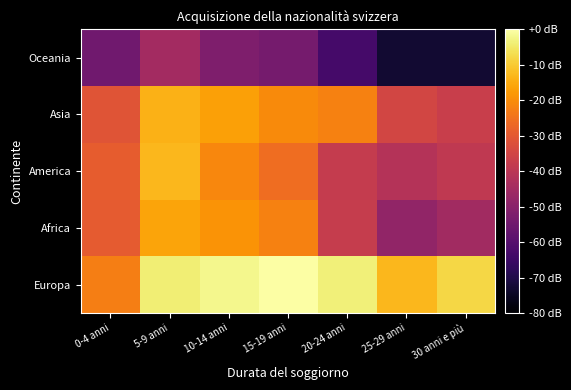

Which category has the highest value across all series?

15-19 anni